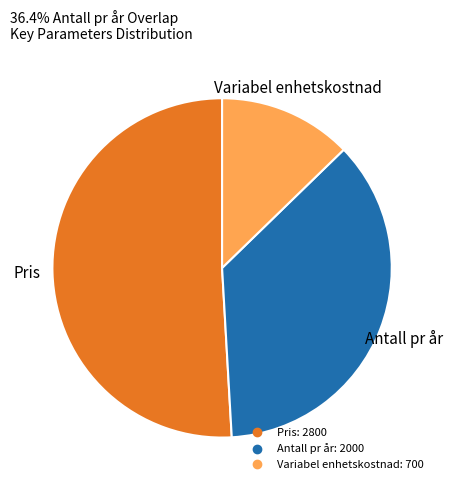

How many segments does this pie chart have?

3